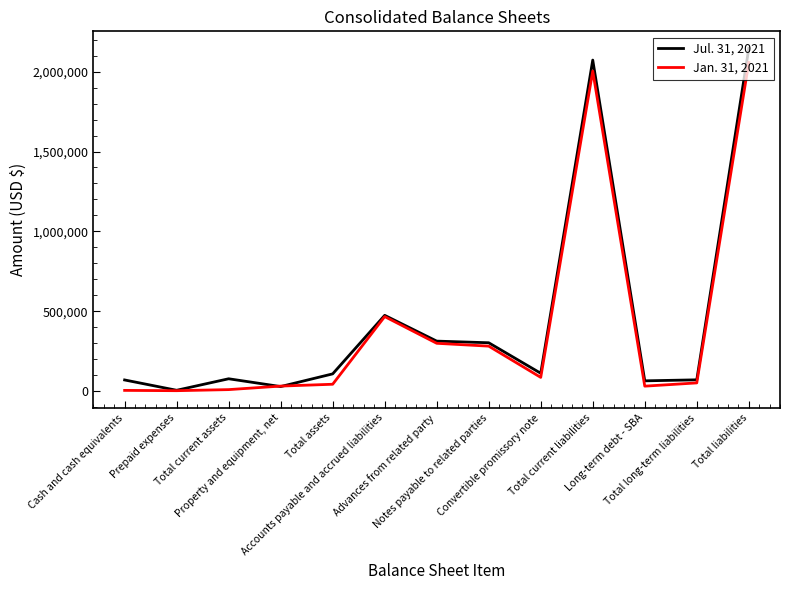

What is the sum of the Jul. 31, 2021 values at Total current assets and Total assets?

189273